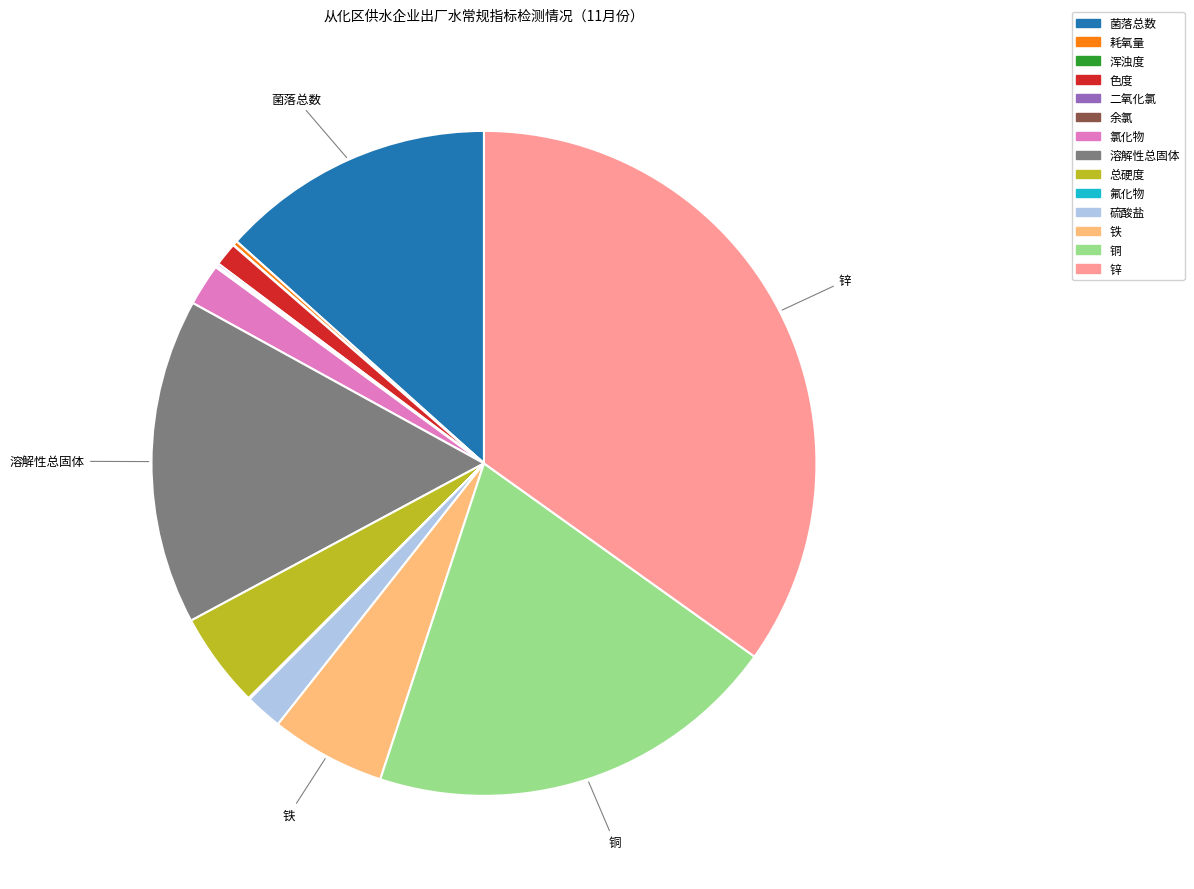

Combined, do 总硬度 and 氯化物 account for over 50%?

No